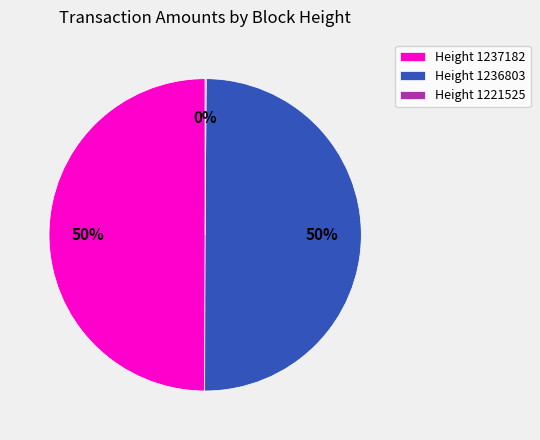

Approximately how many times larger is the value at Height 1236803 compared to Height 1237182?

1.0